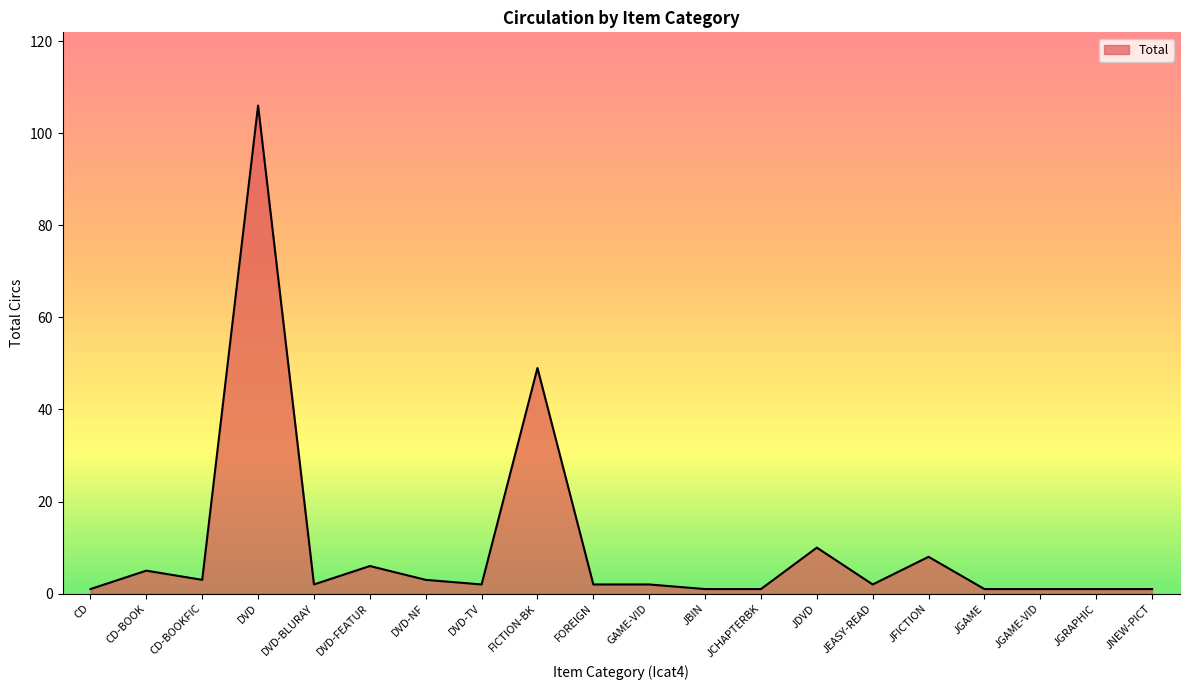

What is the difference between the maximum and second lowest values?

105